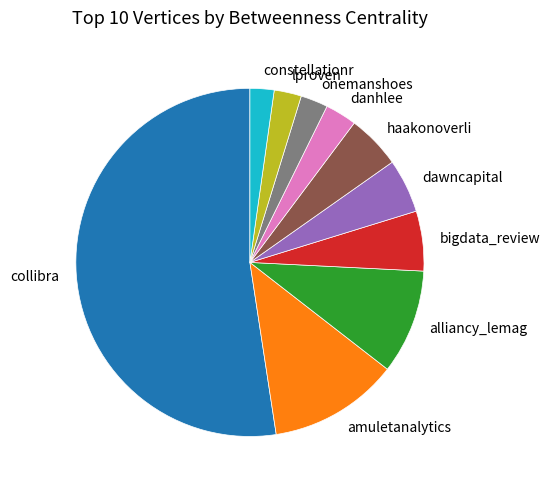

The dawncapital slice represents 1% of the pie. True or false?

False